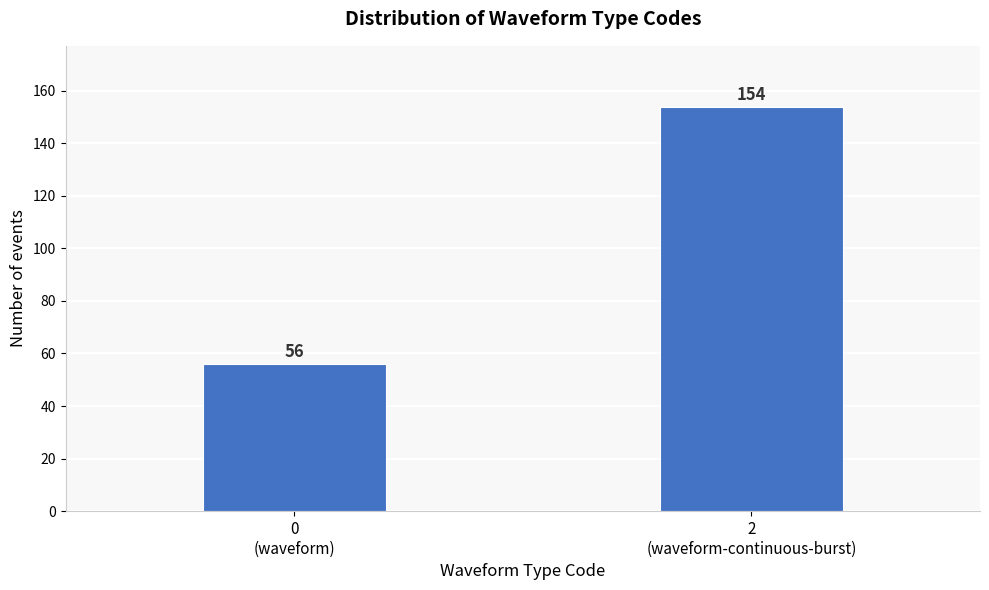

Reading left to right, transcribe all the data shown in this chart.

56	154